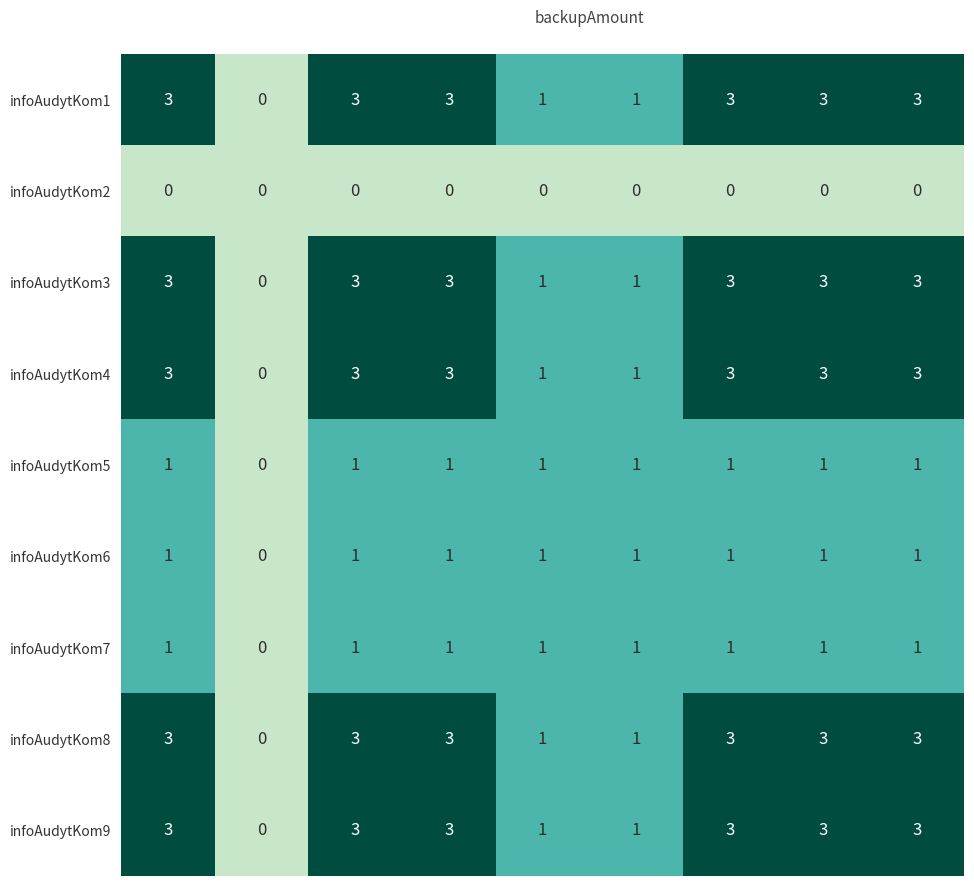

Count the number of data series in this chart.

9